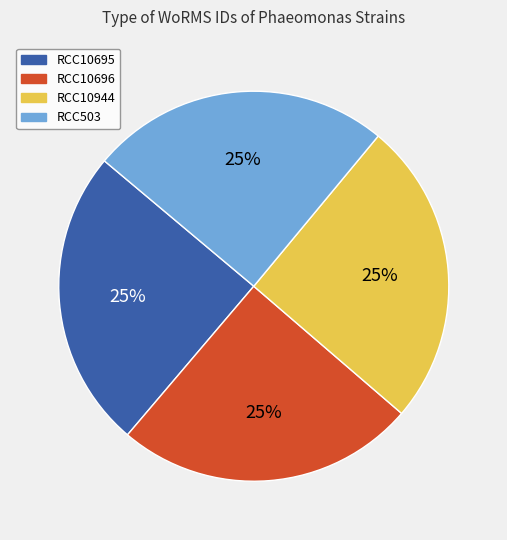

To the nearest percent, what portion does RCC10944 represent?

25%